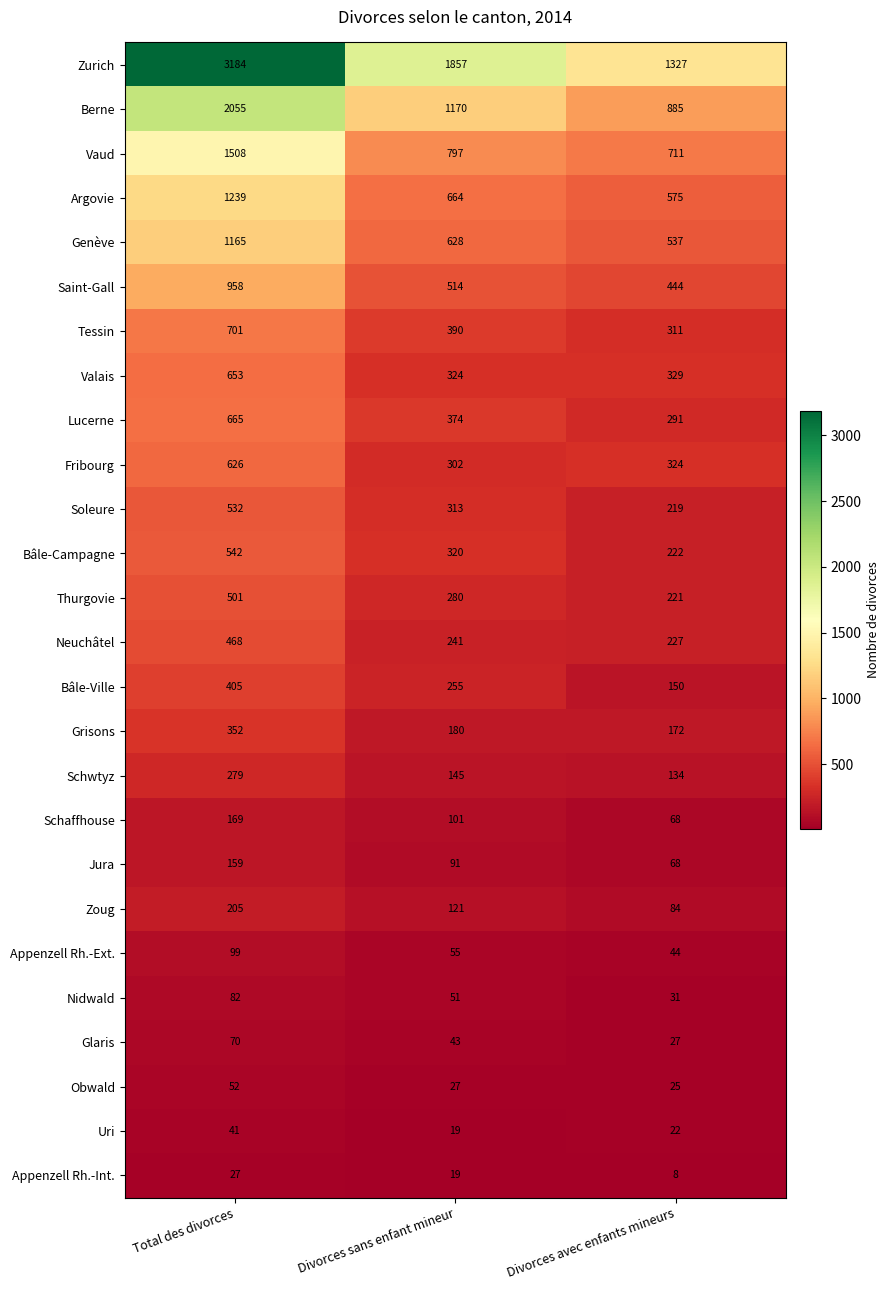

List the series in order of their peak value, lowest first.

Appenzell Rh.-Int., Uri, Obwald, Glaris, Nidwald, Appenzell Rh.-Ext., Jura, Schaffhouse, Zoug, Schwtyz, Grisons, Bâle-Ville, Neuchâtel, Thurgovie, Soleure, Bâle-Campagne, Fribourg, Valais, Lucerne, Tessin, Saint-Gall, Genève, Argovie, Vaud, Berne, Zurich